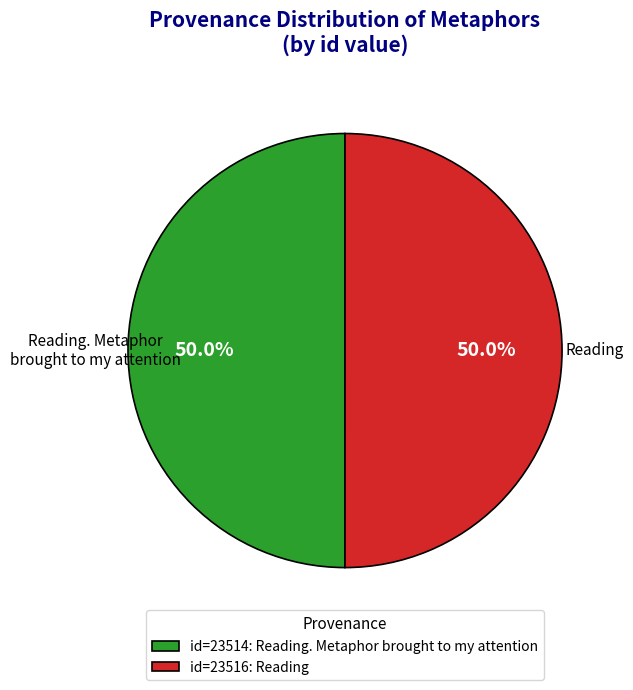

Is the sum of id=23514: Reading. Metaphor brought to my attention and id=23516: Reading greater than half?

Yes